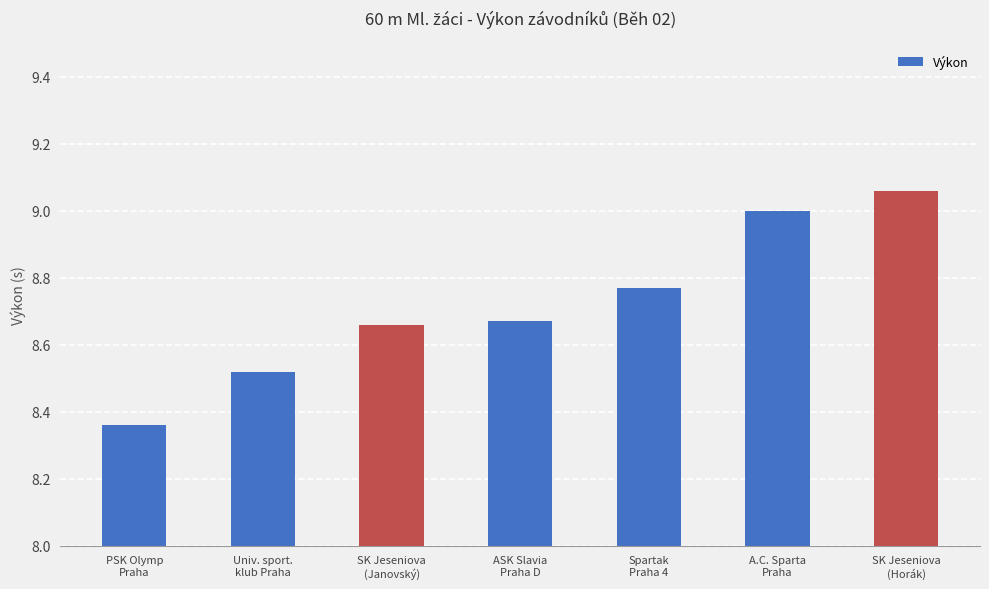

What is the ratio of the value at SK Jeseniova
(Horák) to the value at Spartak
Praha 4?

1.0